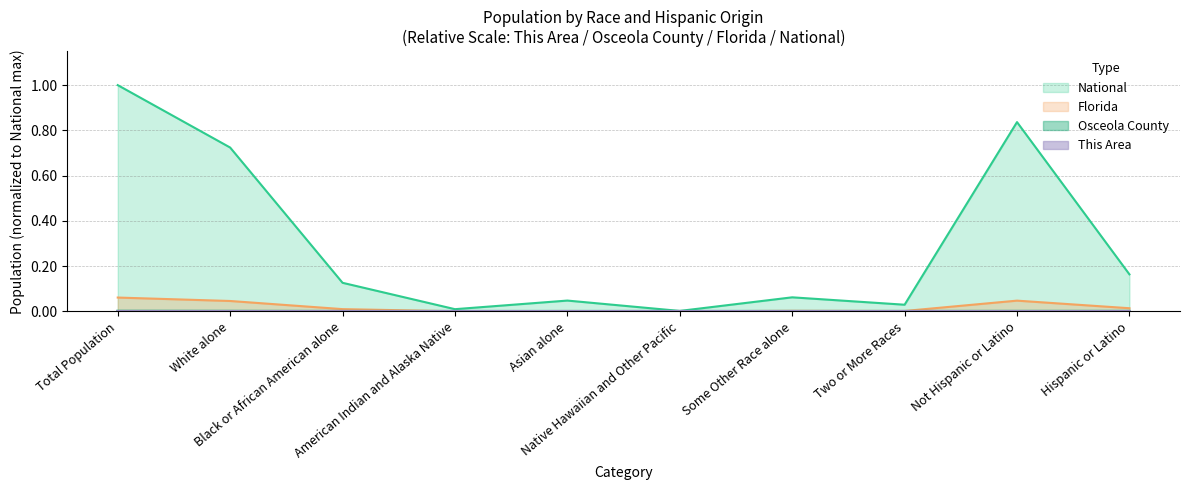

Which series changed the most between Not Hispanic or Latino and Hispanic or Latino?

National